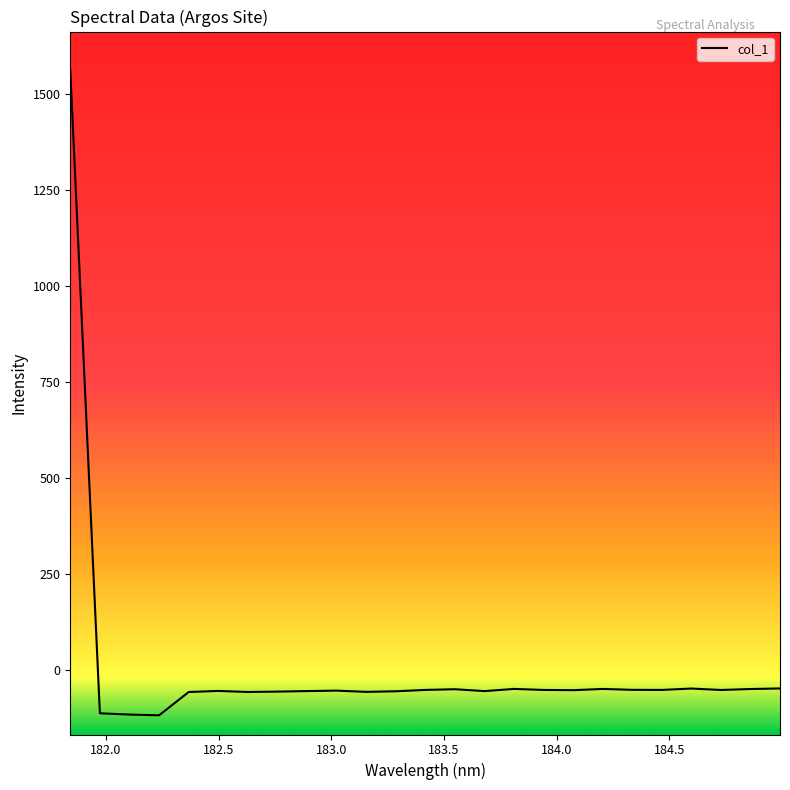

What is the smallest value displayed?

-117.9